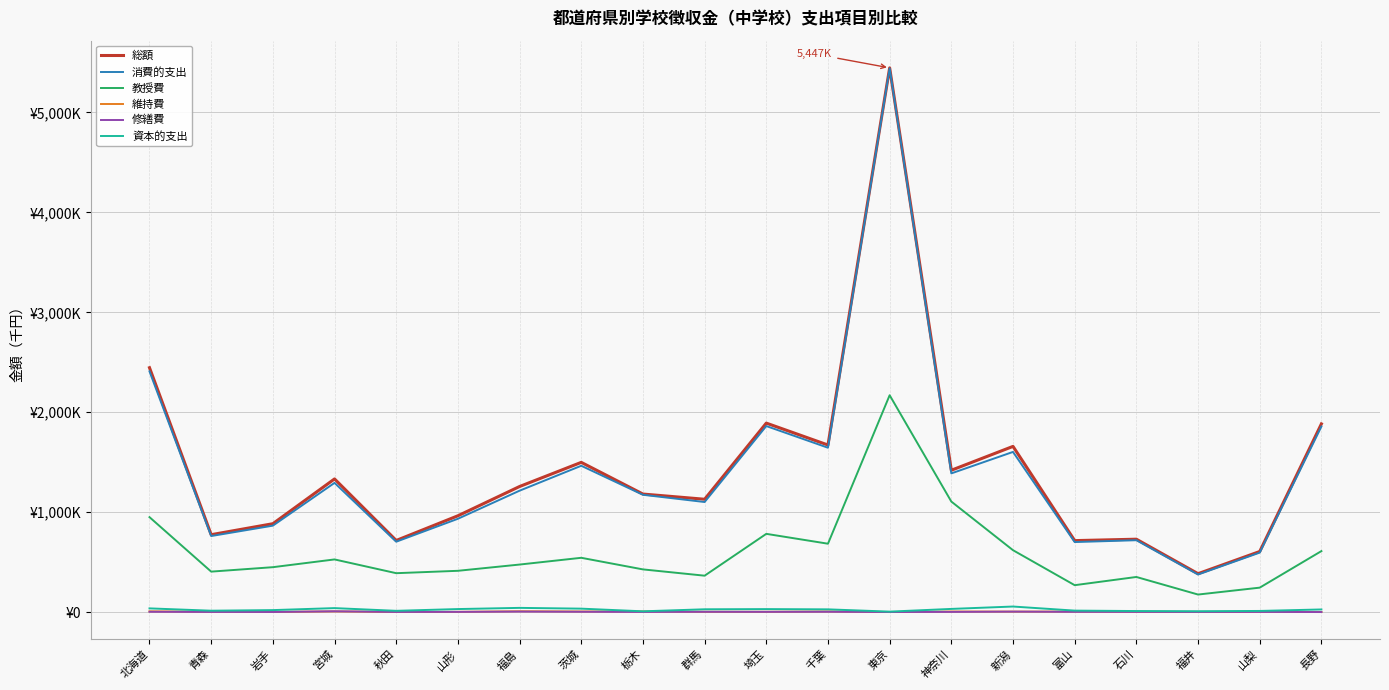

What is the difference between the second highest and second lowest values in the 教授費 series?

861523